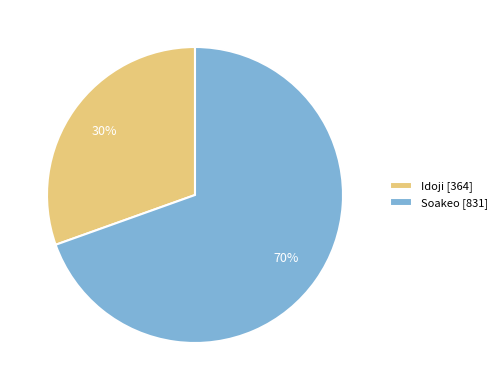

Rank the categories by value from highest to lowest.

Soakeo, Idoji